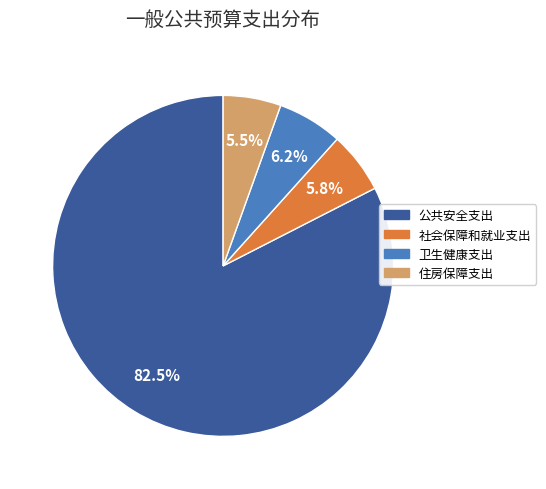

What portion of the pie excludes 社会保障和就业支出?

94.2%